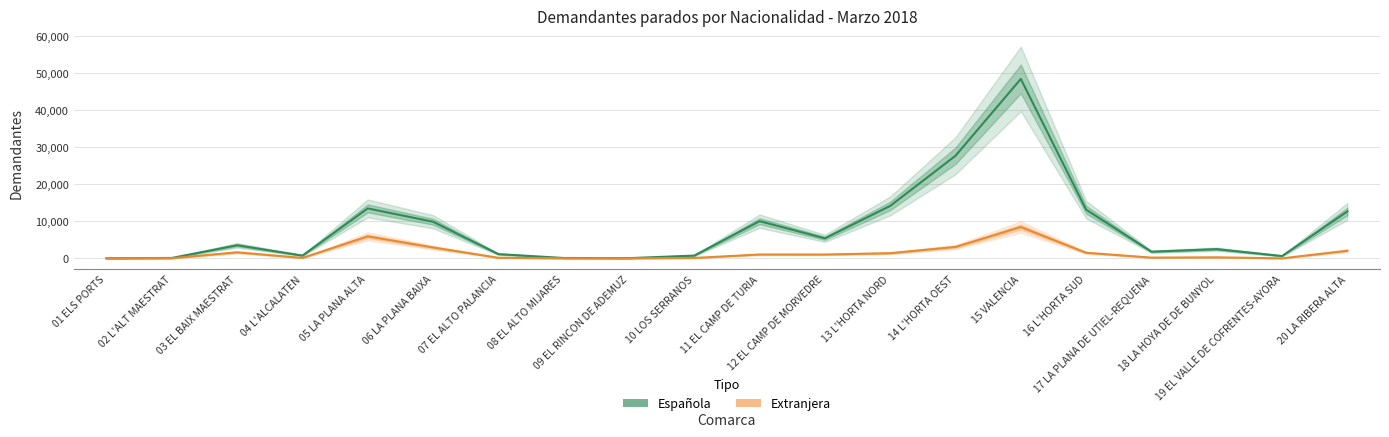

What value does the Española series have at 09 EL RINCON DE ADEMUZ?

76